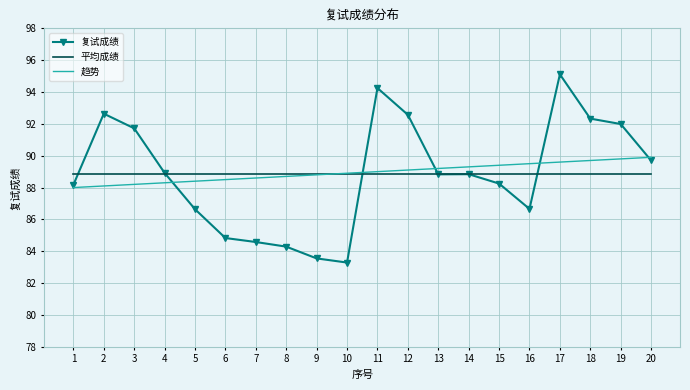

What is the difference between the 趋势 values at 11 and 1?

1.0